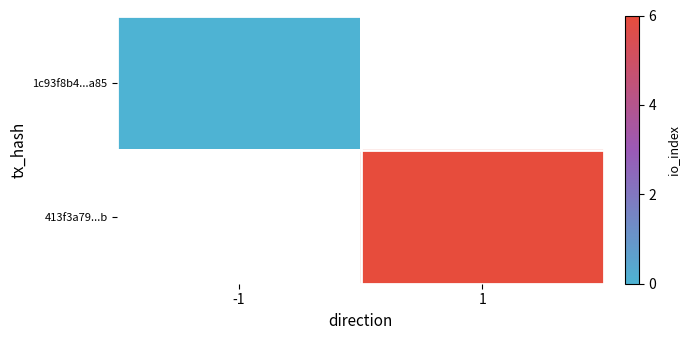

Is the value of 413f3a79...b at 1 greater than the value of 1c93f8b4...a85 at 1?

No